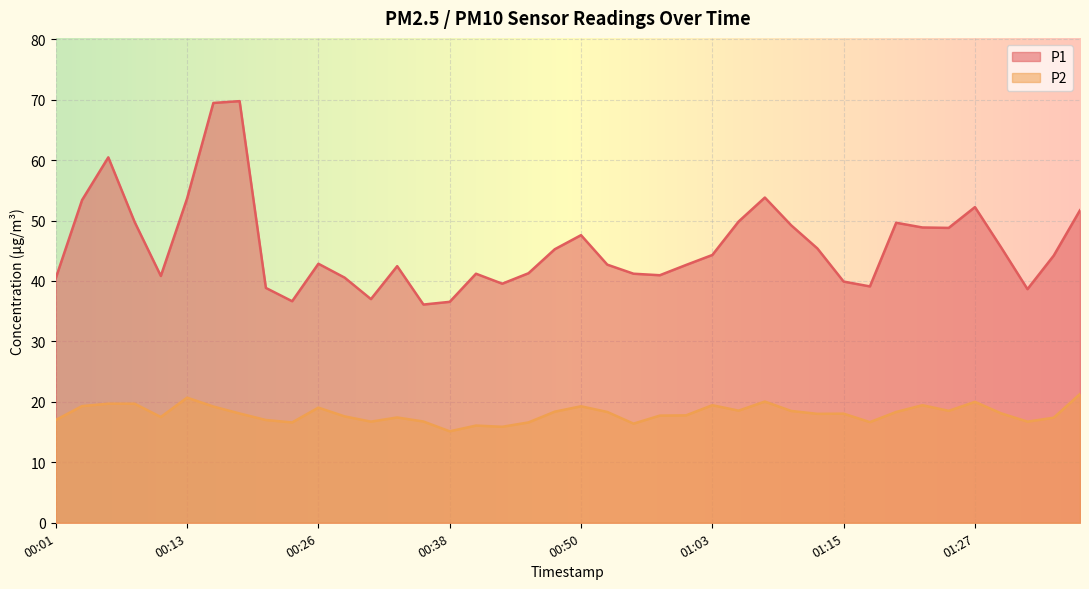

Reading left to right, what are all the values shown in this chart?

P1: 00:01=40.5	00:03=53.4	00:06=60.5	00:08=49.8	00:11=40.8	00:13=53.6	00:16=69.5	00:18=69.8	00:21=38.9	00:23=36.6	00:26=42.9	00:28=40.5	00:30=37.0	00:33=42.5	00:35=36.1	00:38=36.5	00:41=41.2	00:43=39.5	00:46=41.3	00:48=45.2	00:50=47.6	00:53=42.7	00:56=41.2	00:58=41.0	01:00=42.6	01:03=44.3	01:05=49.8	01:08=53.8	01:10=49.2	01:13=45.4	01:15=39.9	01:18=39.1	01:20=49.6	01:23=48.9	01:25=48.8	01:27=52.2	01:30=45.5	01:32=38.6	01:35=44.2	01:37=51.7
P2: 00:01=17.0	00:03=19.3	00:06=19.7	00:08=19.7	00:11=17.5	00:13=20.7	00:16=19.2	00:18=18.1	00:21=17.0	00:23=16.6	00:26=19.1	00:28=17.6	00:30=16.7	00:33=17.4	00:35=16.8	00:38=15.1	00:41=16.1	00:43=15.9	00:46=16.6	00:48=18.4	00:50=19.3	00:53=18.3	00:56=16.4	00:58=17.7	01:00=17.8	01:03=19.4	01:05=18.6	01:08=20.1	01:10=18.5	01:13=18.0	01:15=18.1	01:18=16.6	01:20=18.3	01:23=19.4	01:25=18.5	01:27=20.0	01:30=18.1	01:32=16.7	01:35=17.4	01:37=21.3